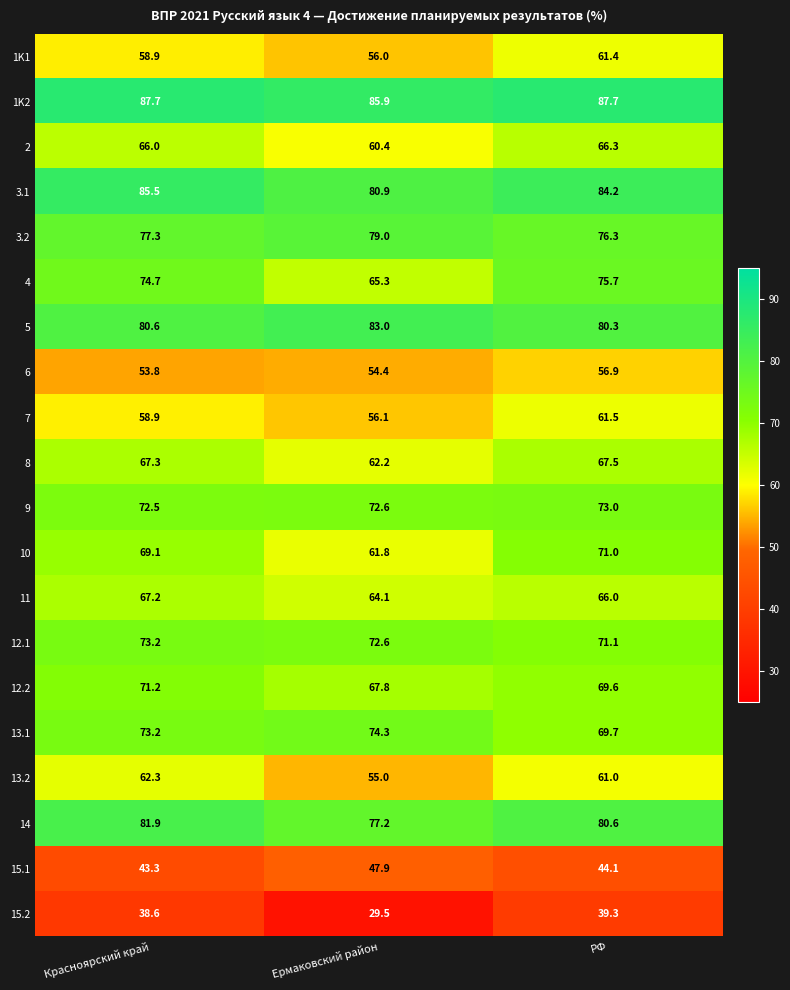

Which label corresponds to the smallest value in the chart?

Ермаковский район